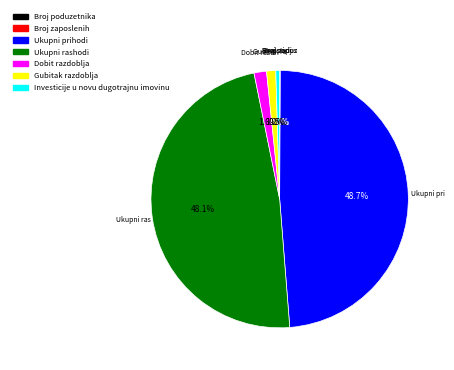

What is the total percentage of Gubitak razdoblja and Ukupni prihodi?

49.8%